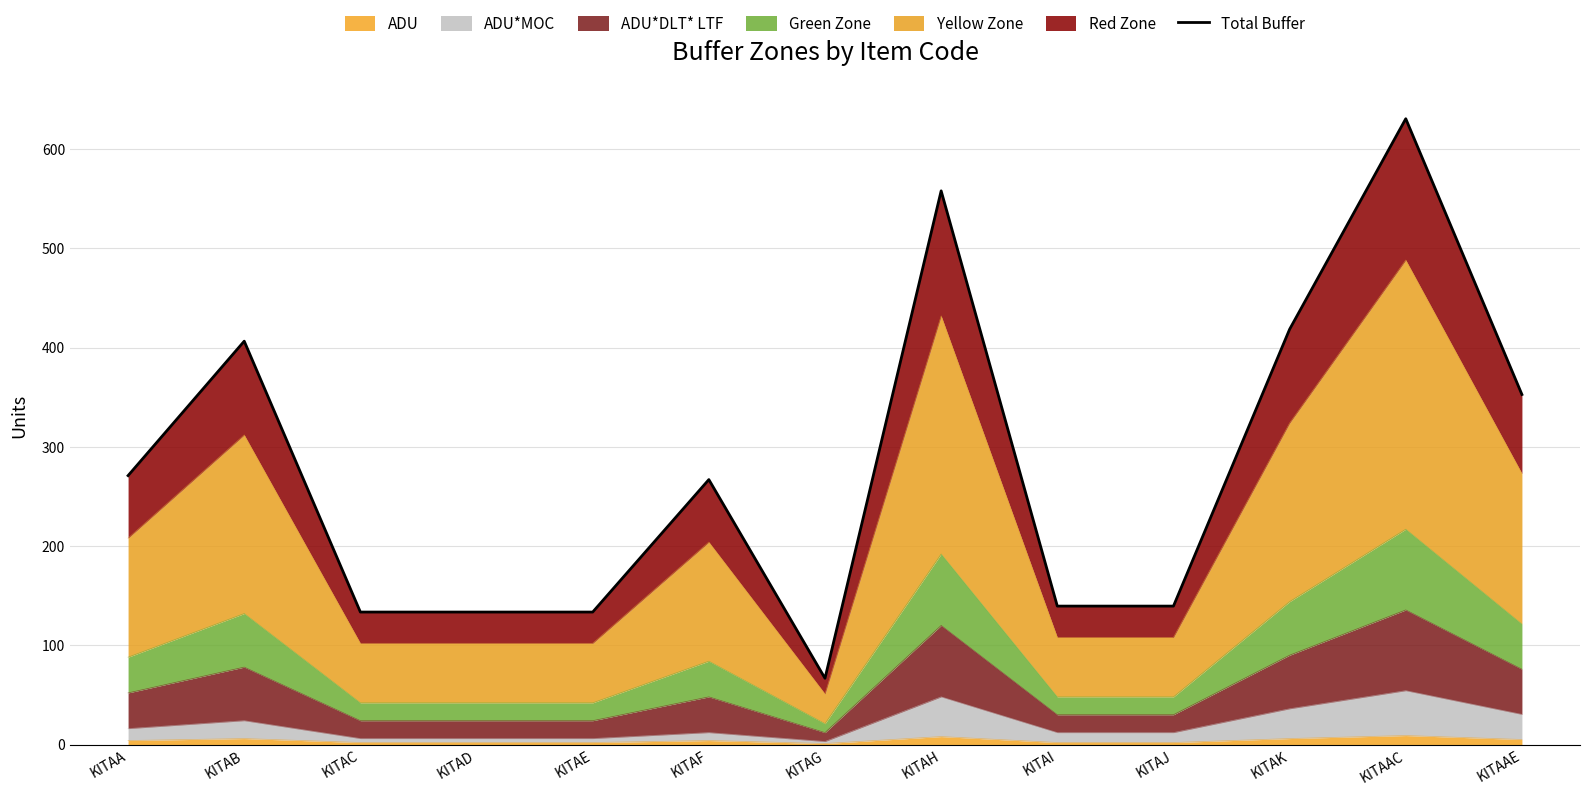

The chart shows a value of 418.5 at KITAK. True or false?

True